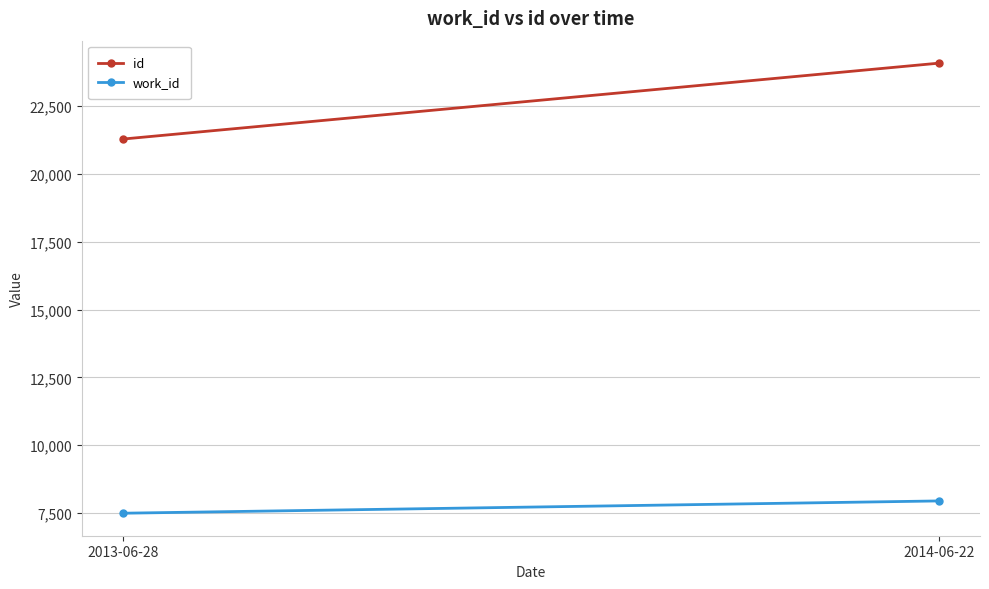

What is the label of the 2nd point from the left?

2014-06-22